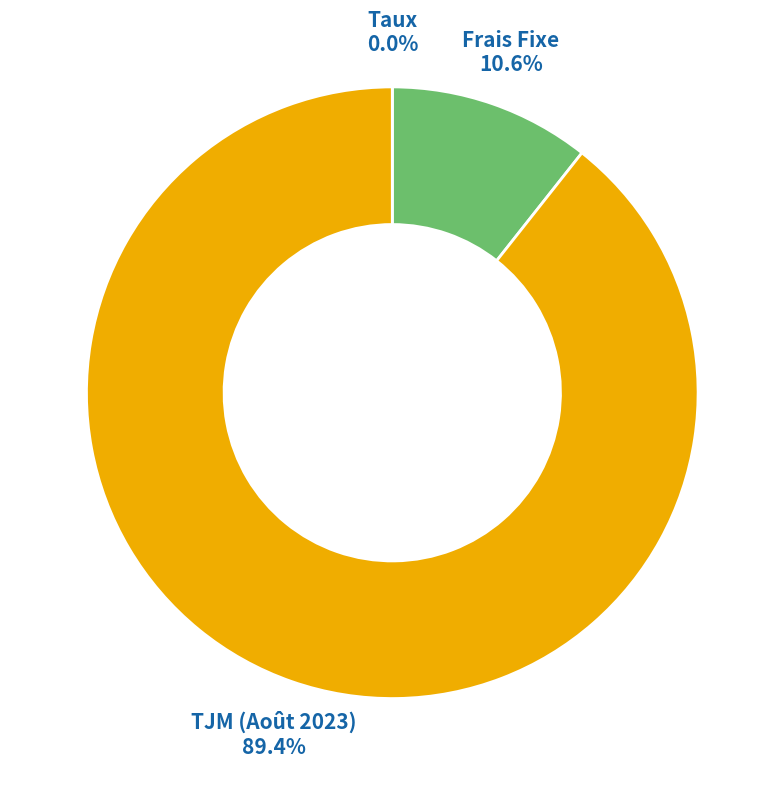

Which slice is the largest?

TJM (Août 2023)